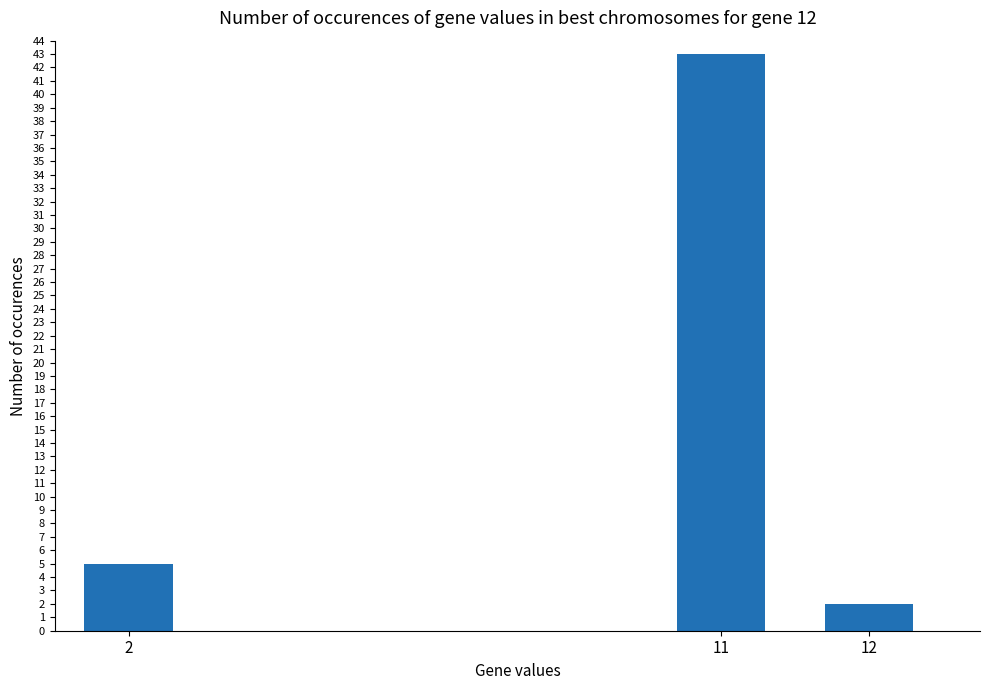

What is the difference between the maximum and minimum values?

41